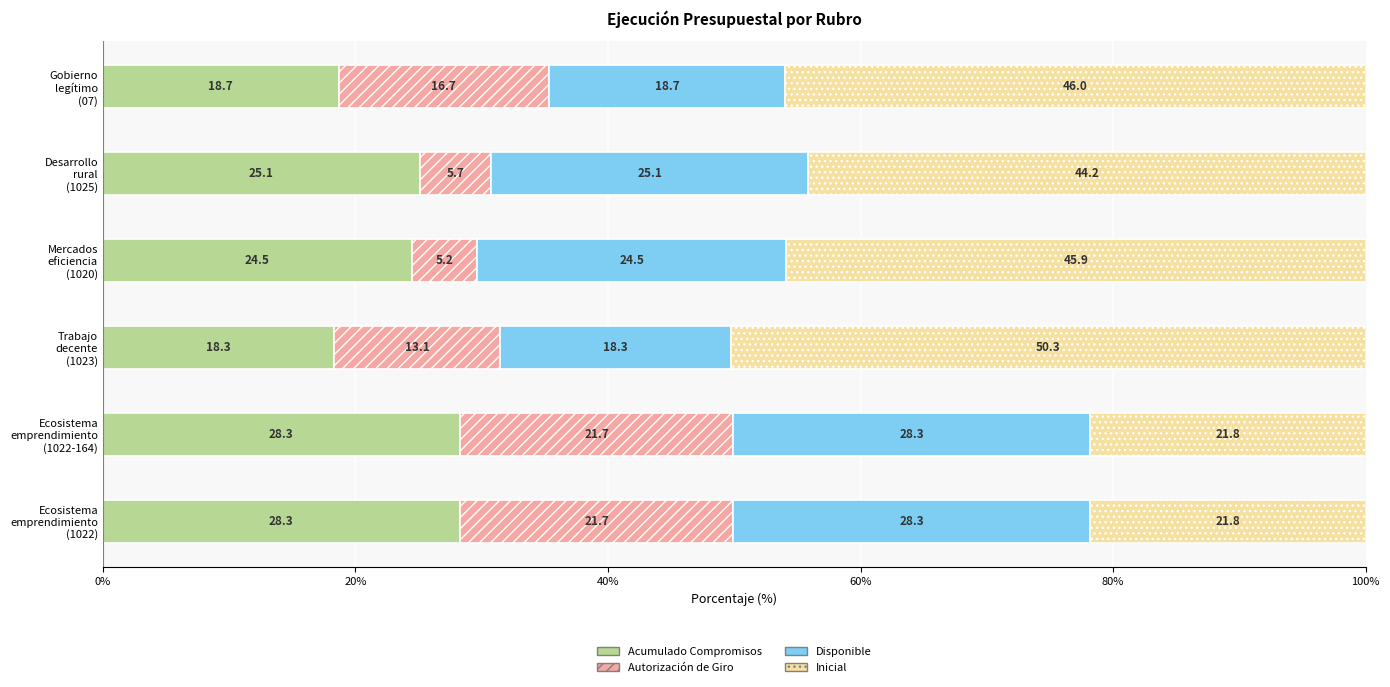

What is the maximum value for Acumulado Compromisos?

28.3